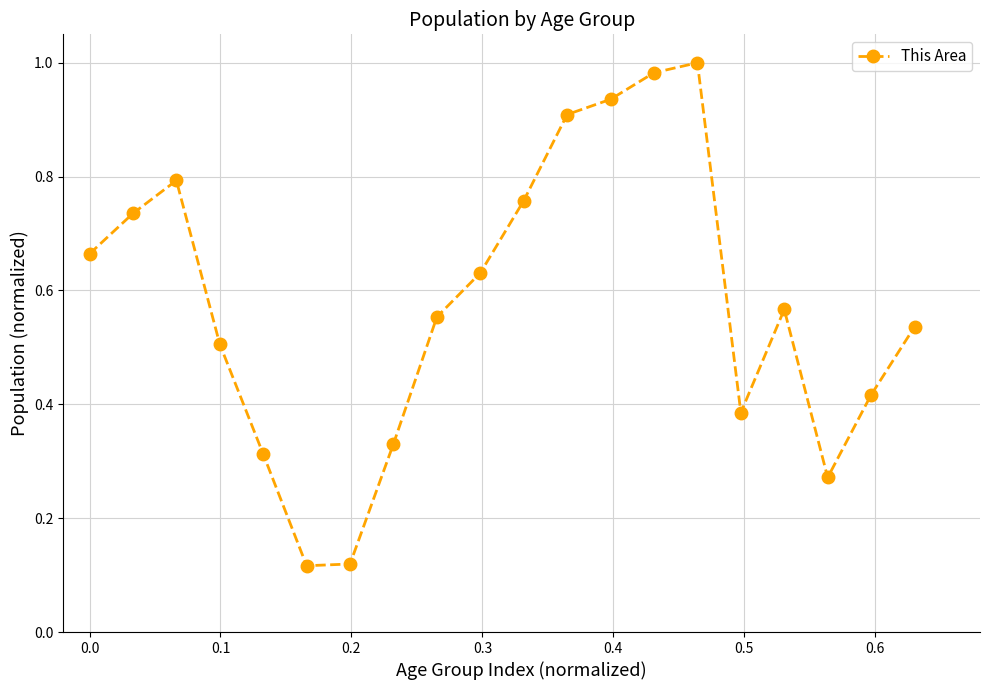

Does the chart display data point markers on the line(s)?

Yes